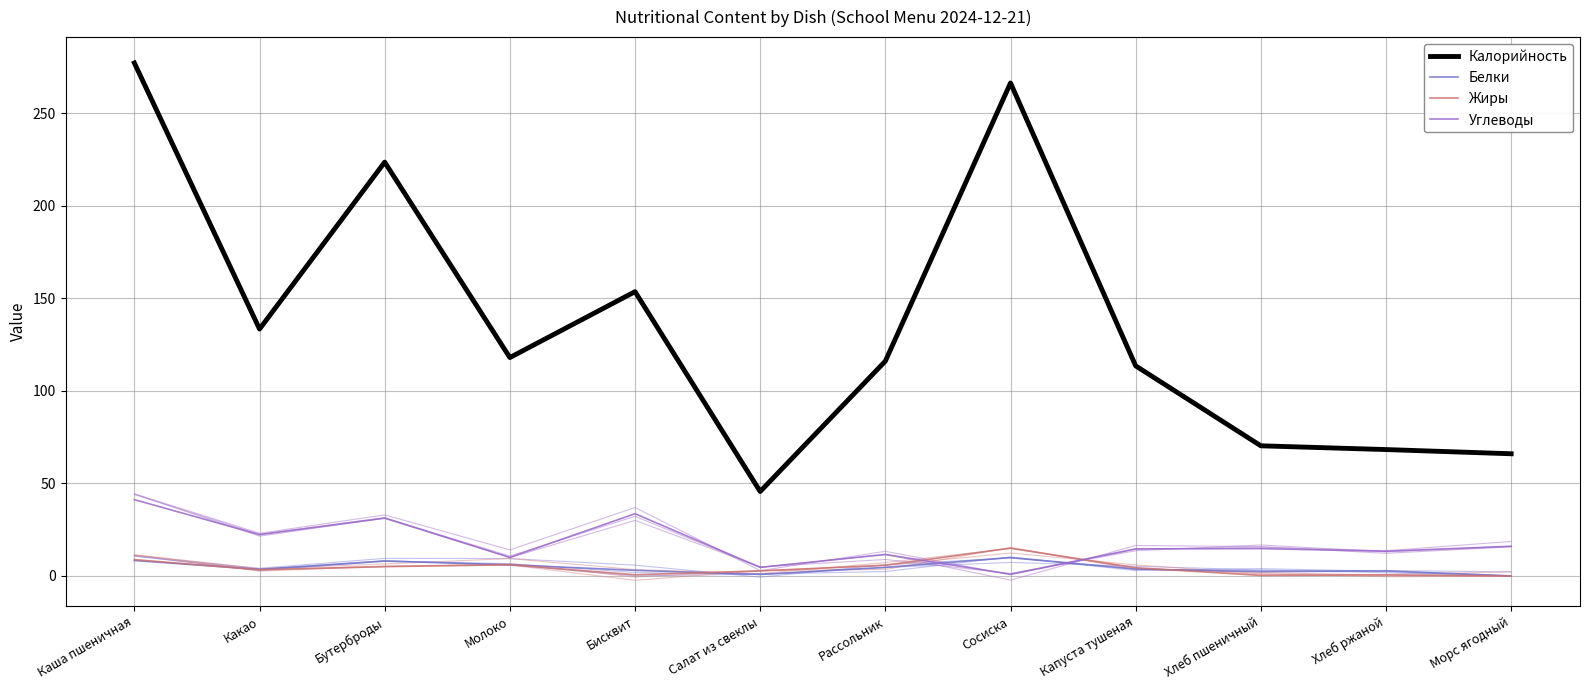

Where do Углеводы and Жиры first cross each other?

Рассольник and Сосиска